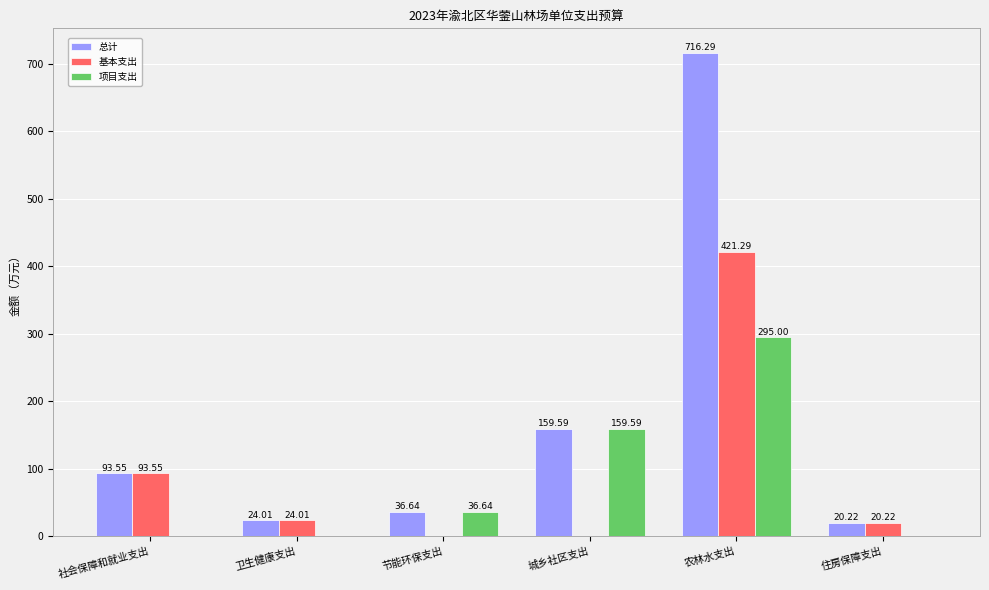

What is the sum of all 项目支出 values?

491.2